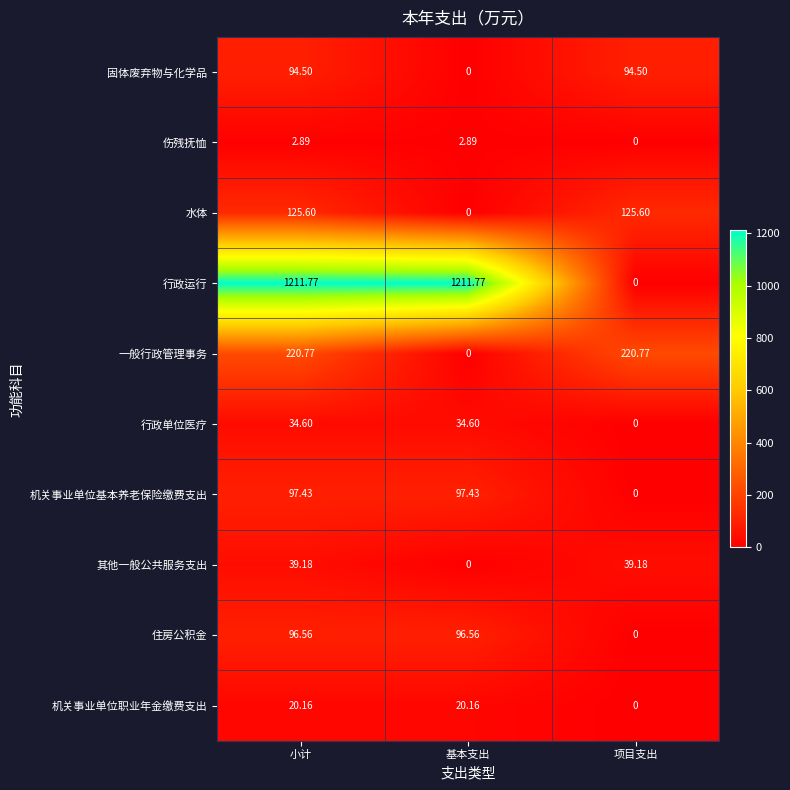

What is the maximum value shown in the chart?

1211.8